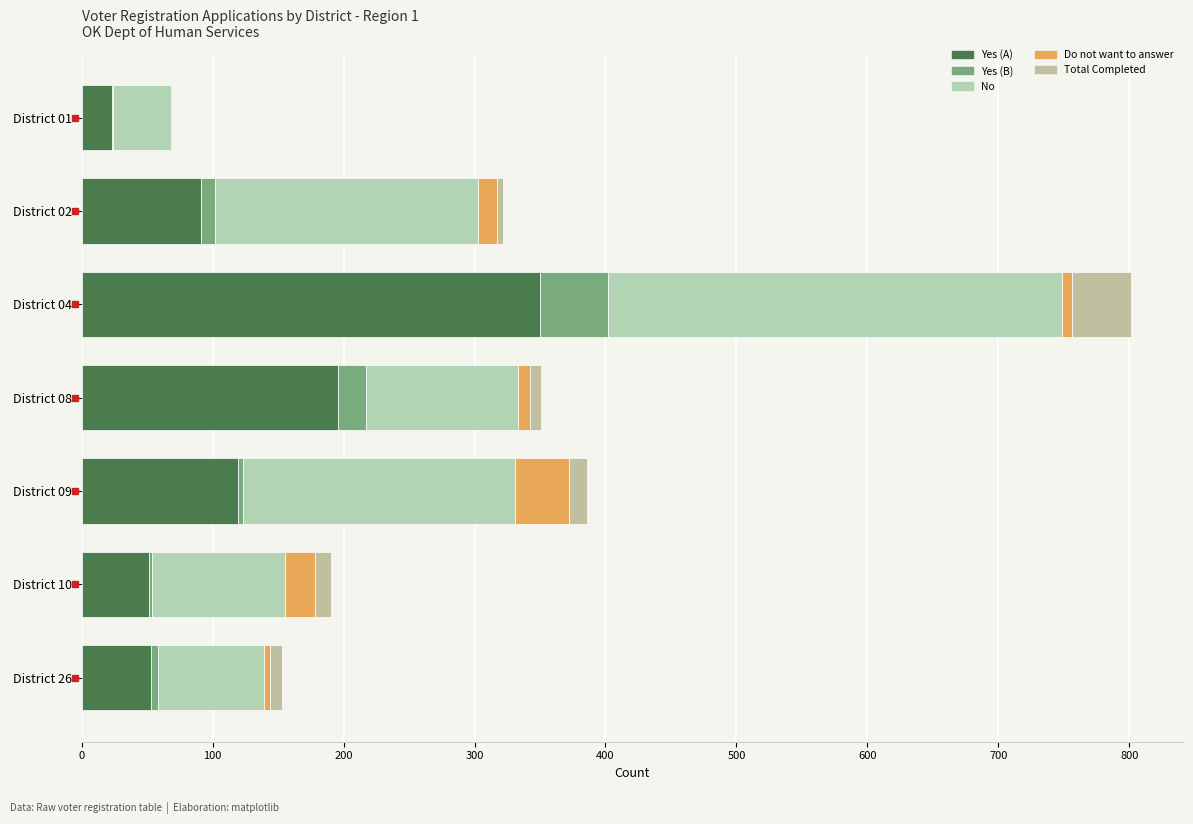

Count the number of categories in the chart.

7